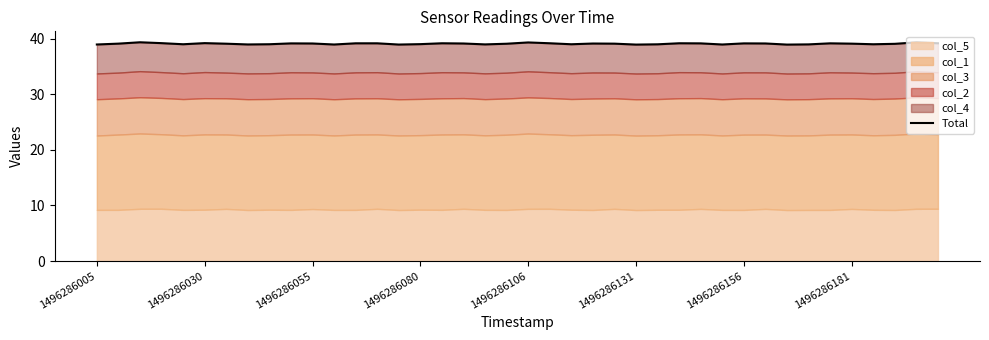

What is the greatest value displayed?

39.3